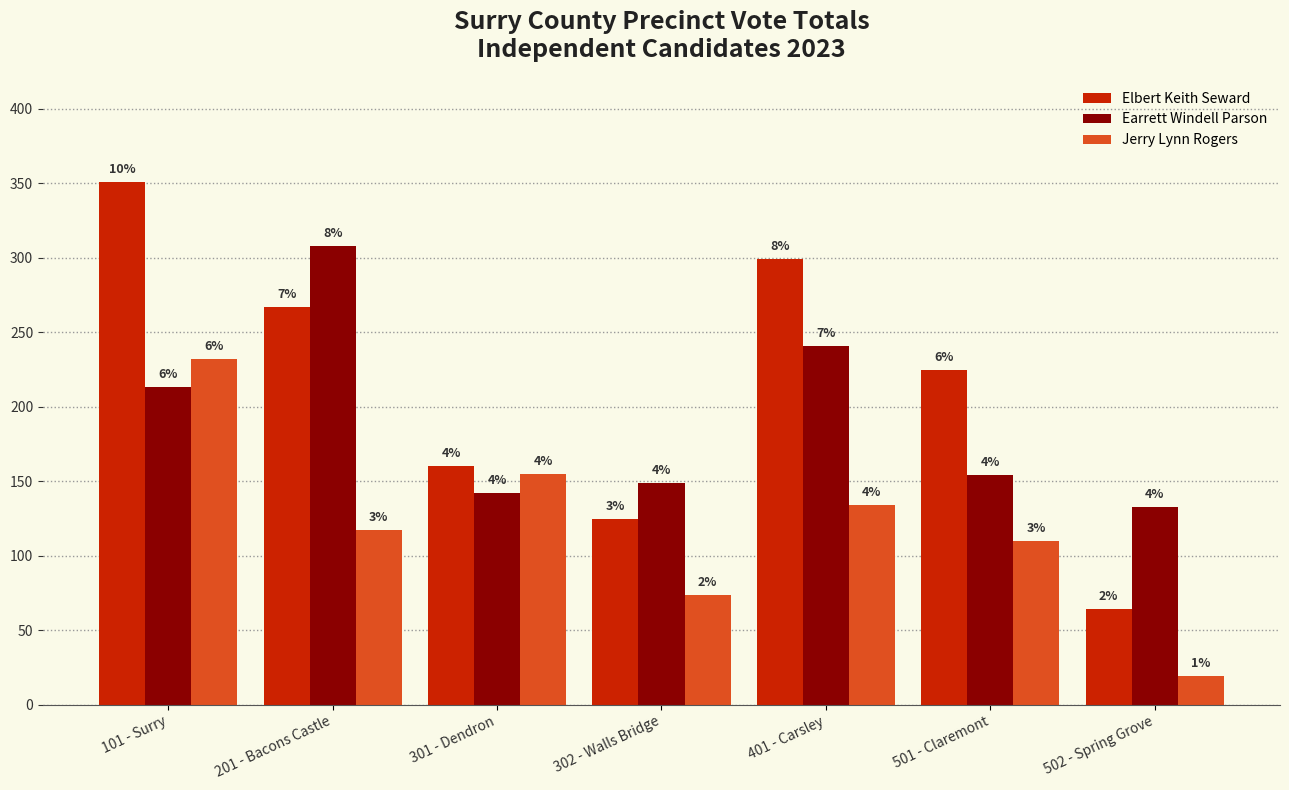

What are all the series names shown in the legend?

Elbert Keith Seward, Earrett Windell Parson, Jerry Lynn Rogers